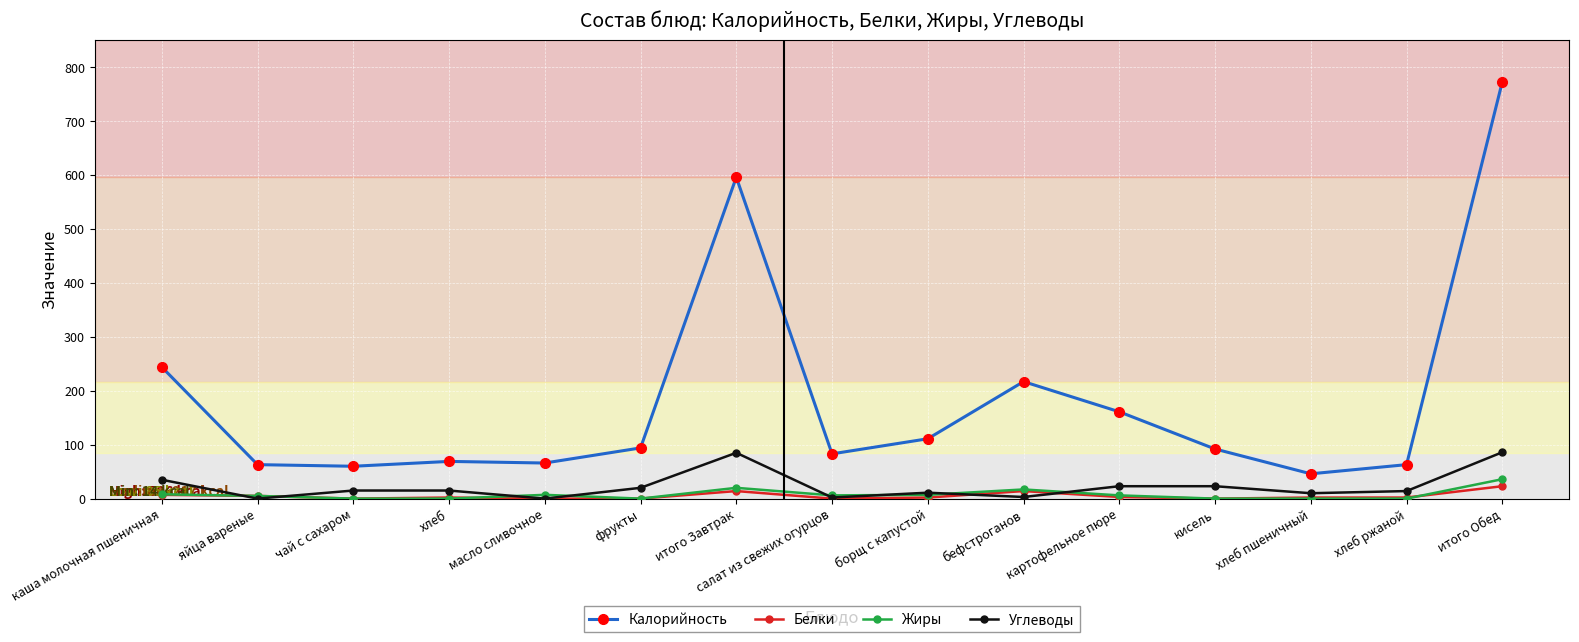

What is the average value of the Калорийность series?

183